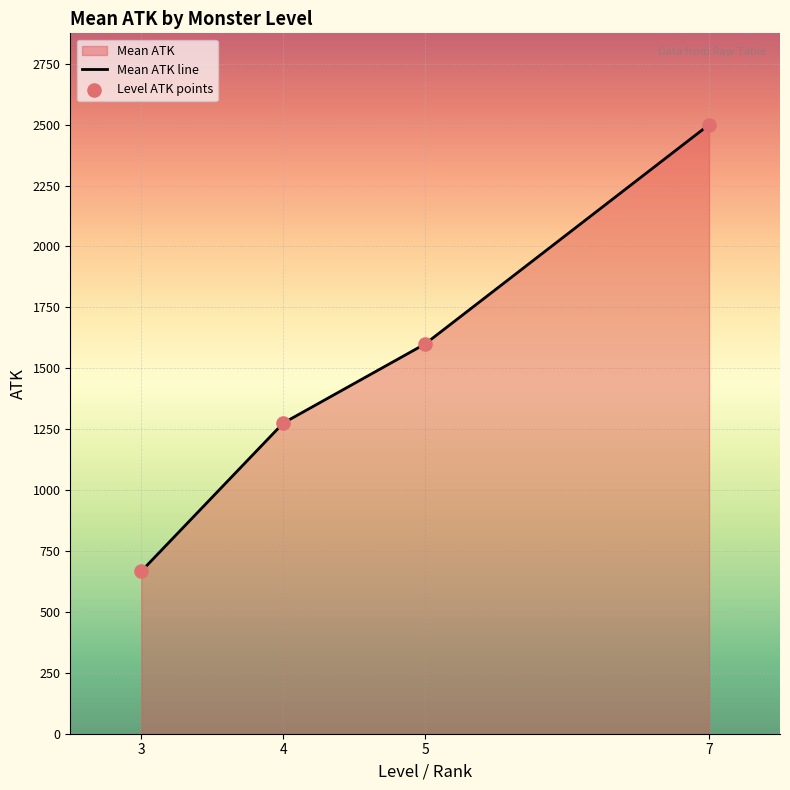

Which has a higher value, 5 or 4?

5